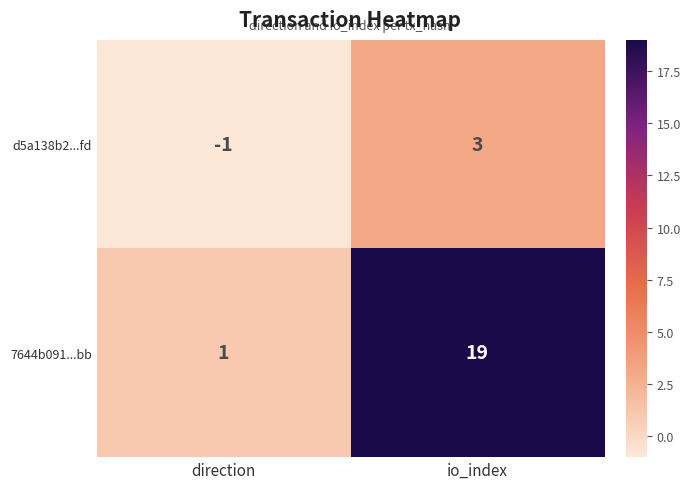

Reading left to right, list all the values displayed in this chart.

d5a138b2...fd: direction=-1	io_index=3
7644b091...bb: direction=1	io_index=19